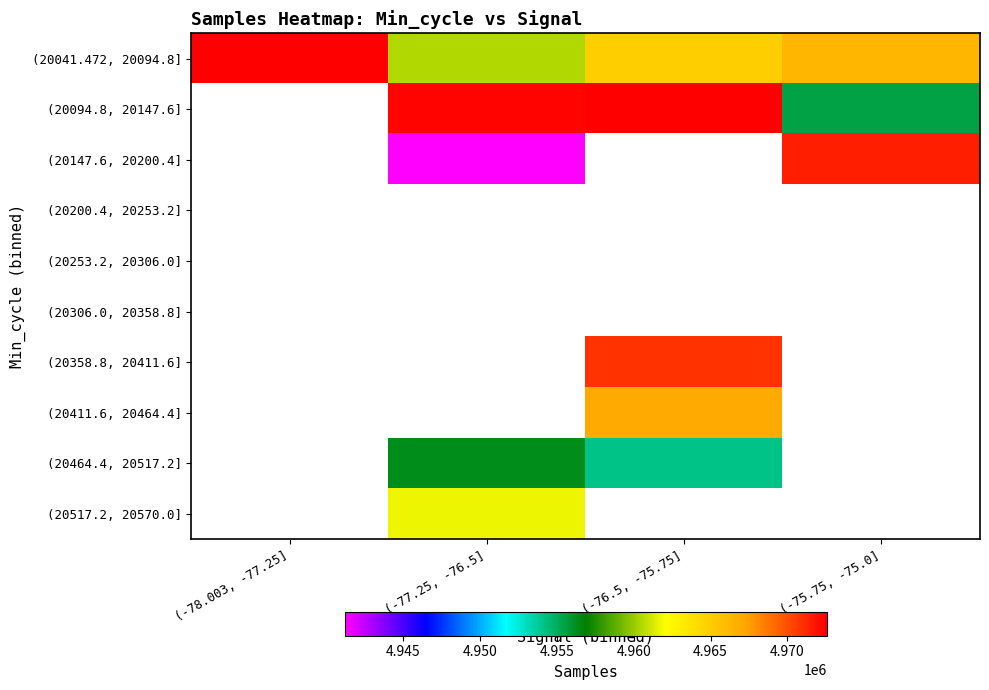

Is the value of (20253.2, 20306.0] at (-78.003, -77.25] greater than the value of (20517.2, 20570.0] at (-77.25, -76.5]?

No